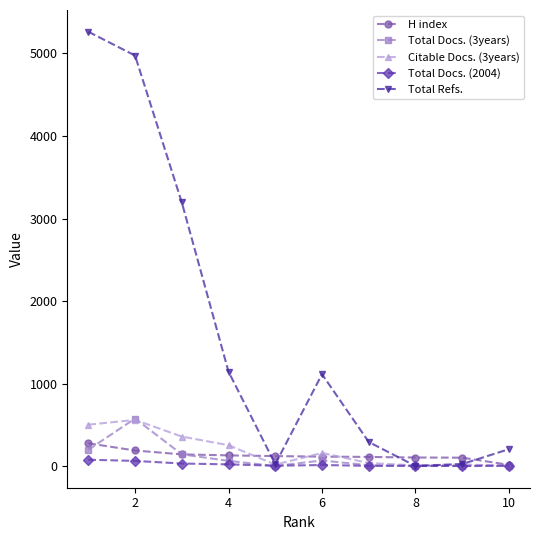

Which series has the largest total across all categories?

Total Refs.